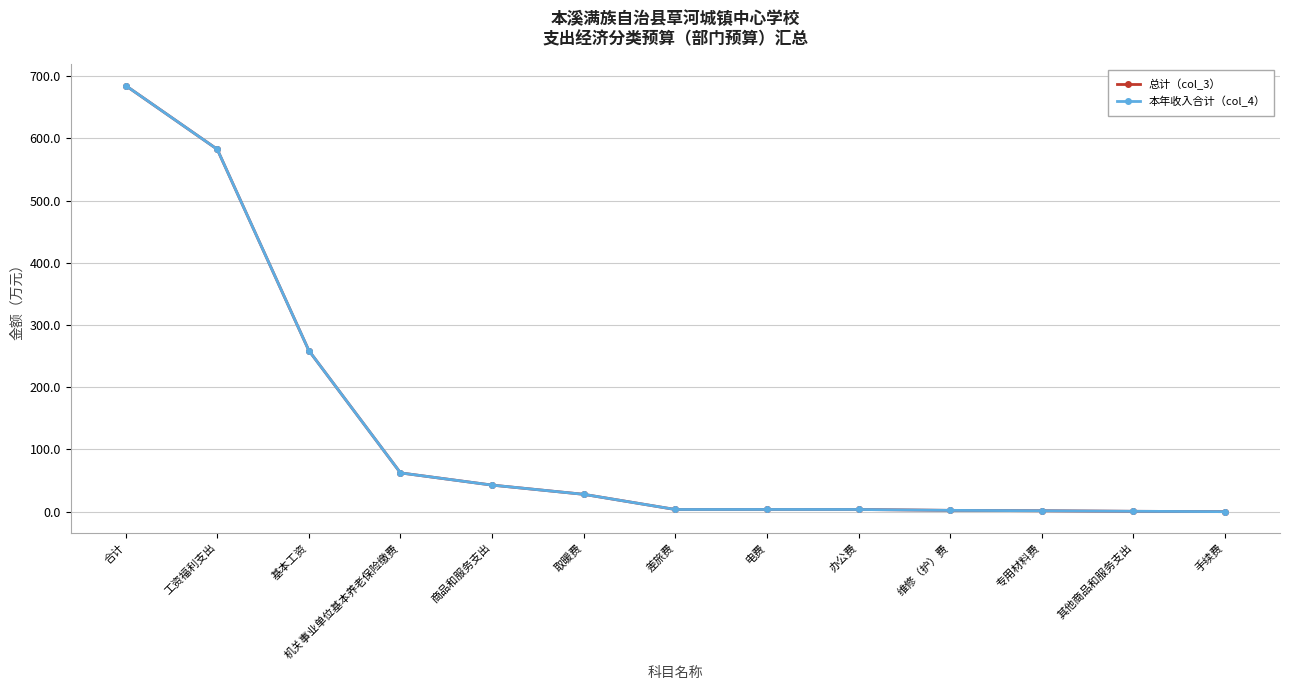

Rank the categories by 总计（col_3） value from highest to lowest.

合计, 工资福利支出, 基本工资, 机关事业单位基本养老保险缴费, 商品和服务支出, 取暖费, 电费, 办公费, 差旅费, 维修（护）费, 专用材料费, 其他商品和服务支出, 手续费